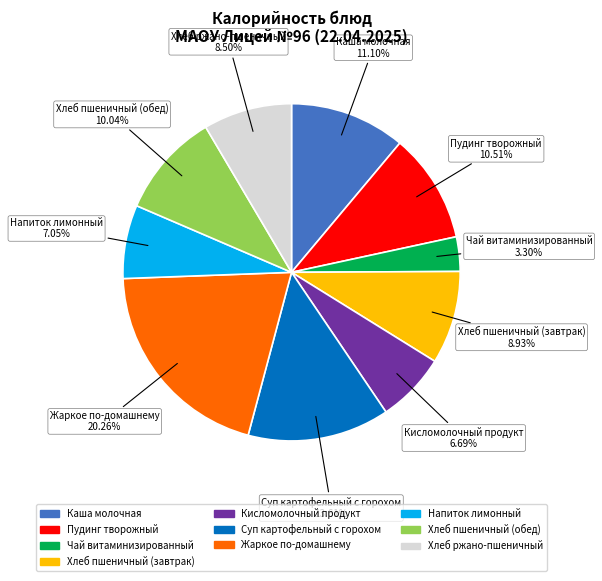

Is the sum of Суп картофельный с горохом and Кисломолочный продукт greater than half?

No